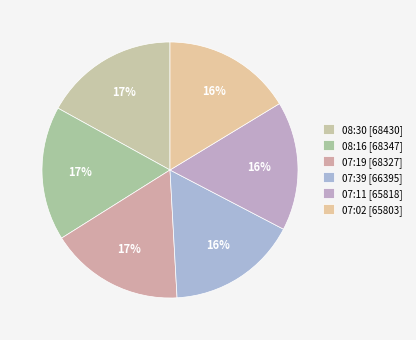

How many segments does this pie chart have?

6